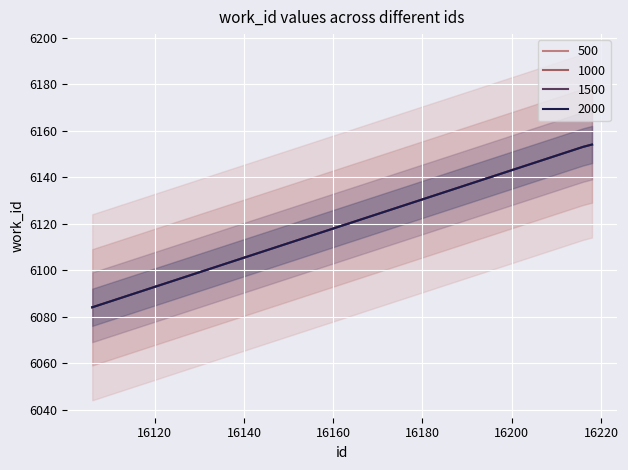

Is the value of work_id_1000 at 16216 greater than the value of work_id_1500 at 16106?

Yes